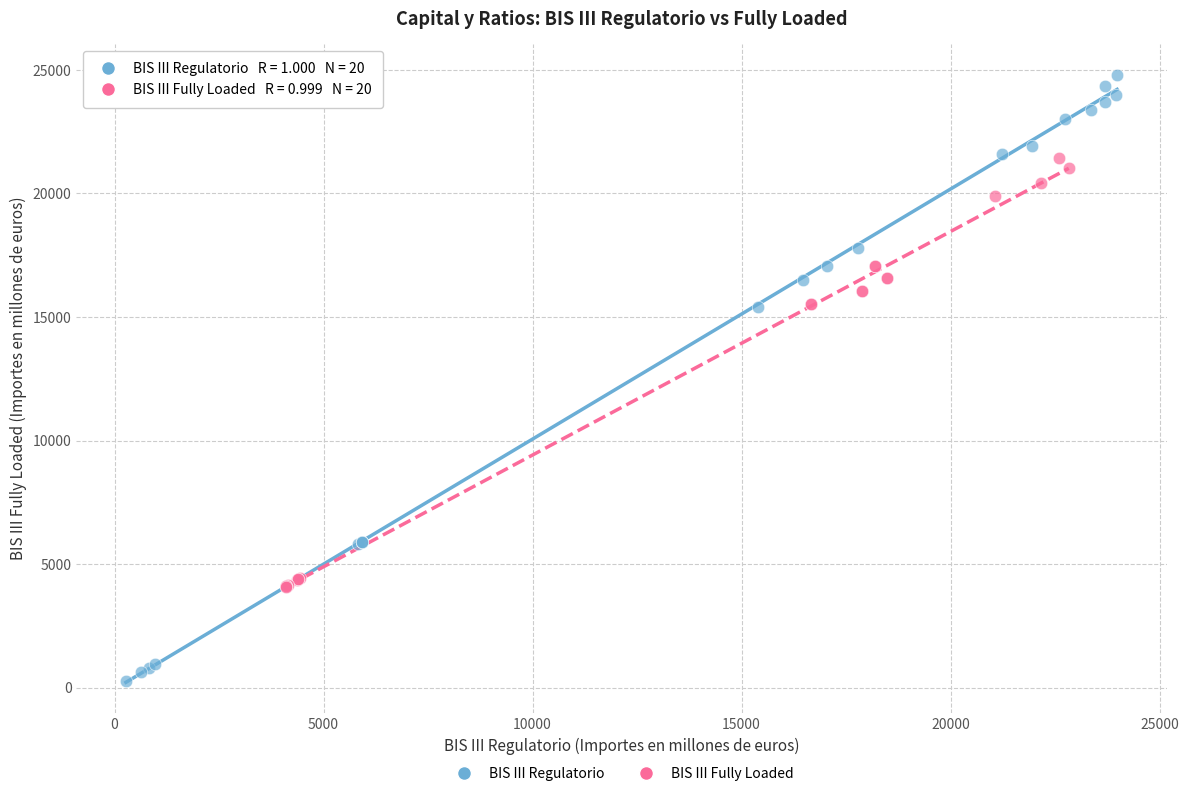

Which series contains the highest Y value?

BIS III Regulatorio